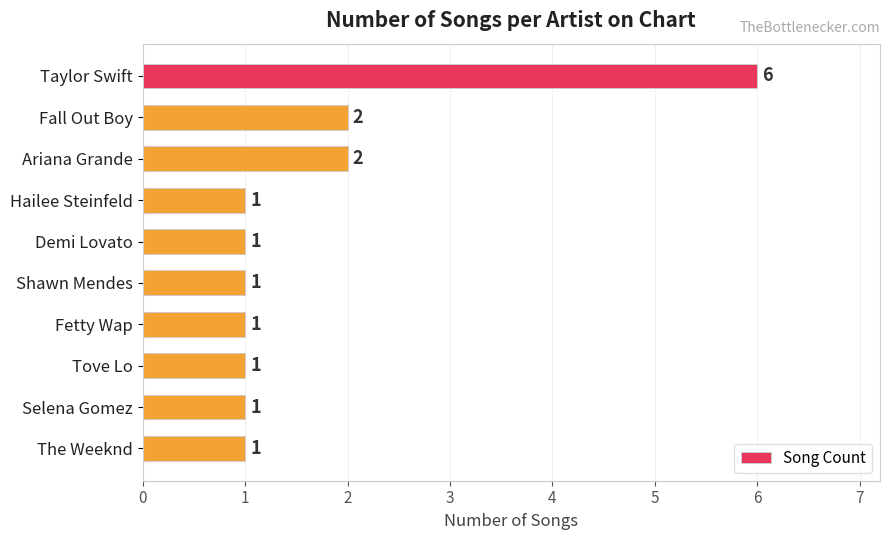

What is the difference between the maximum and minimum values?

5